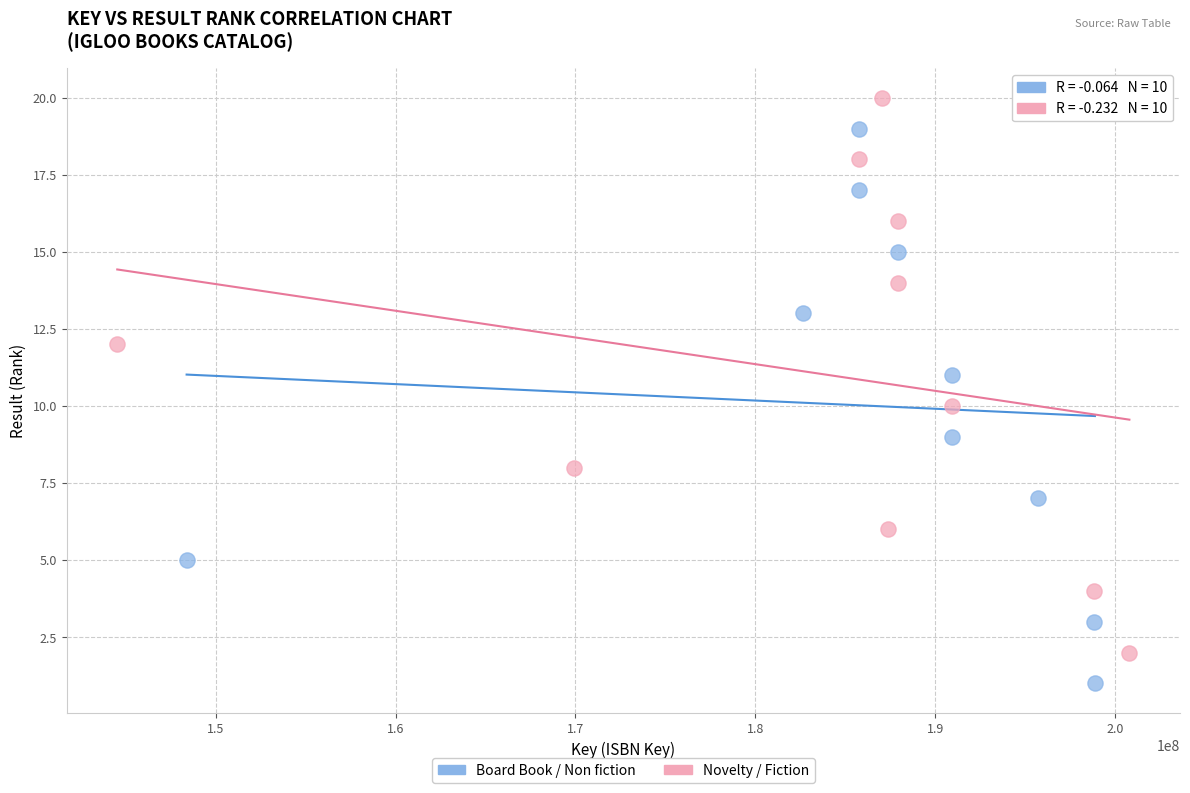

What are all the series names shown in the legend?

Board Book / Non fiction, Novelty / Fiction